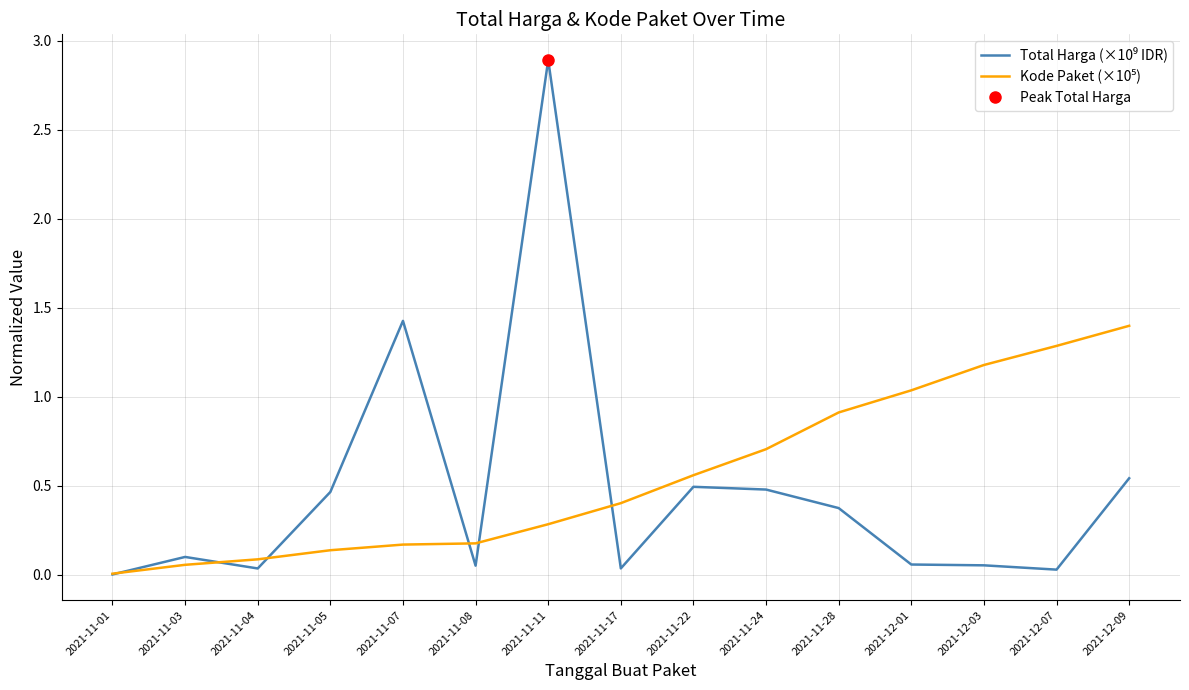

What are all the series names shown in the legend?

Total Harga (×10⁹ IDR), Kode Paket (×10⁵)